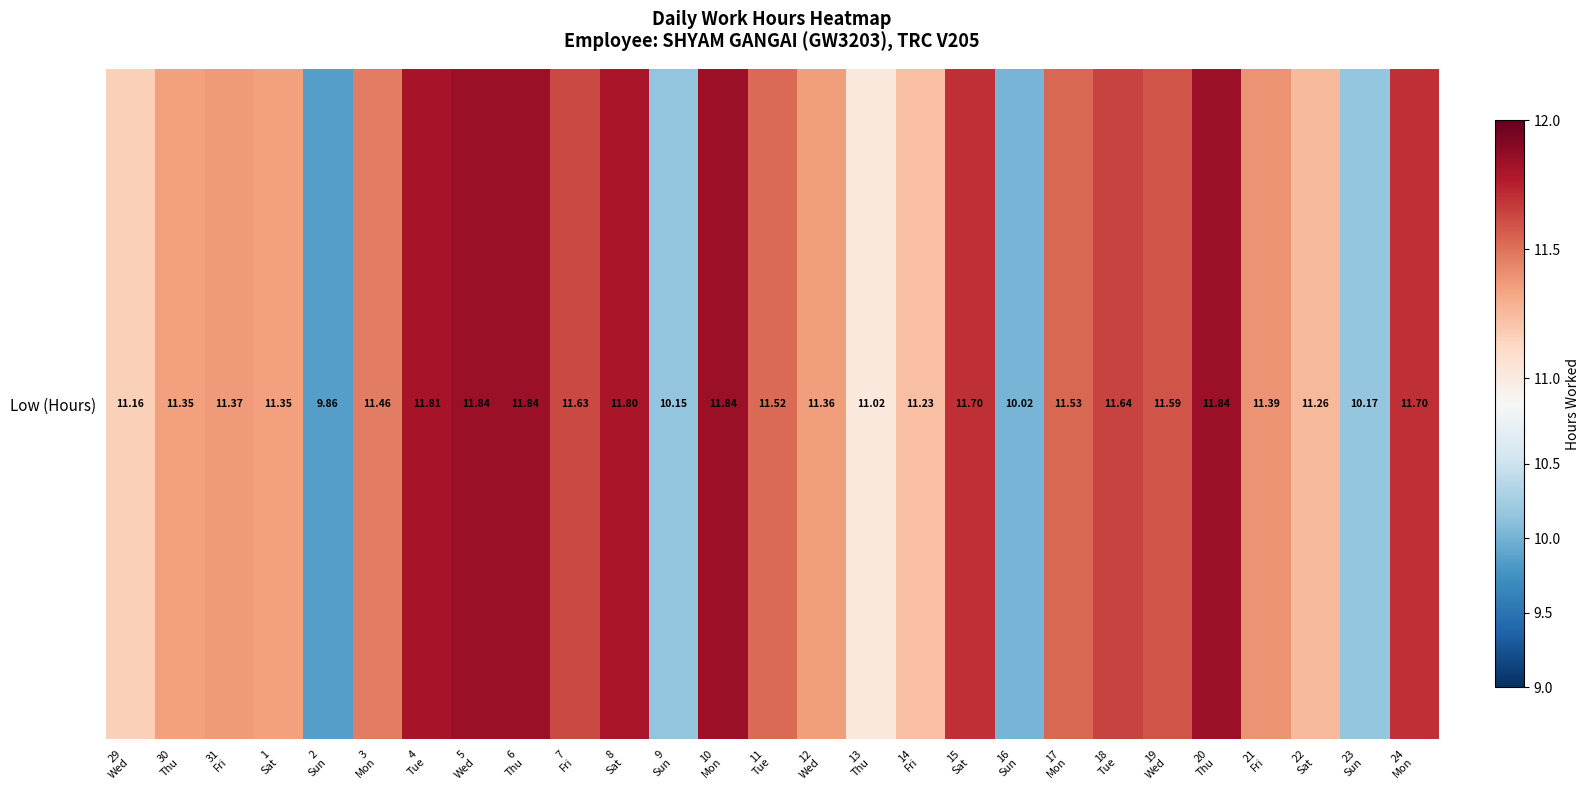

How many distinct data groups are displayed?

1